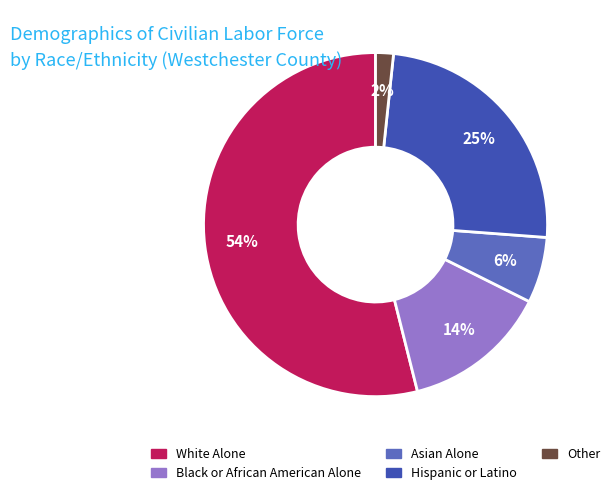

What percentage is the Black or African American Alone slice, to the nearest percent?

14%